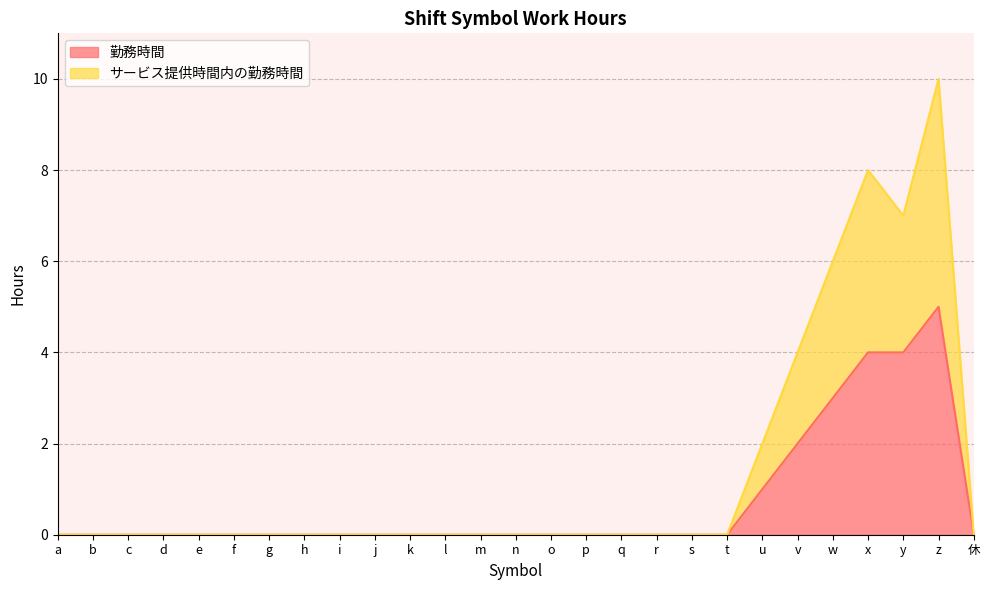

Is the value of 勤務時間 at l greater than the value of サービス提供時間内の勤務時間 at m?

No